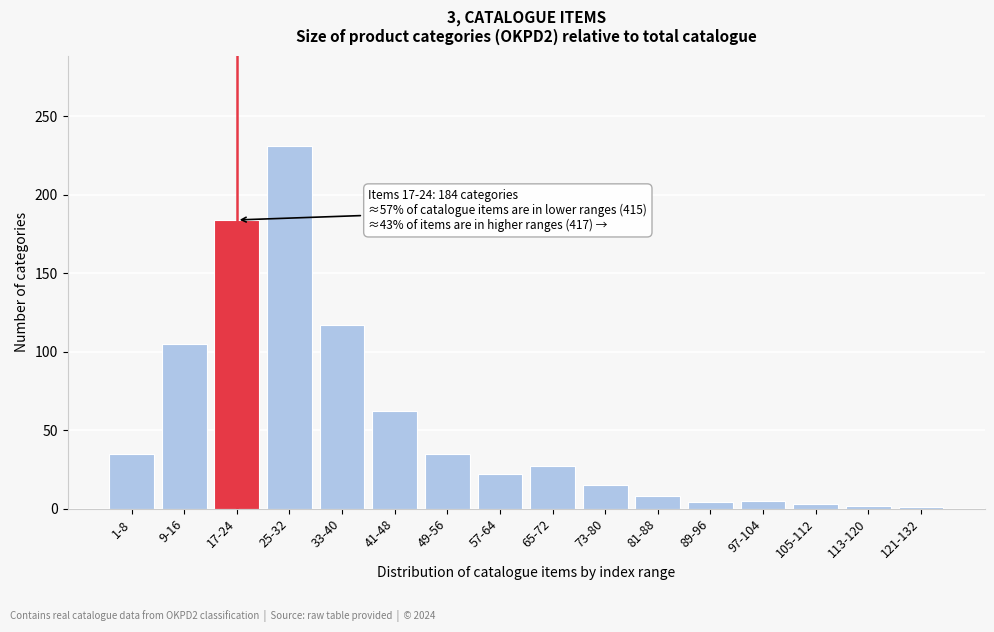

What is the label of the 2nd bar from the right?

113-120